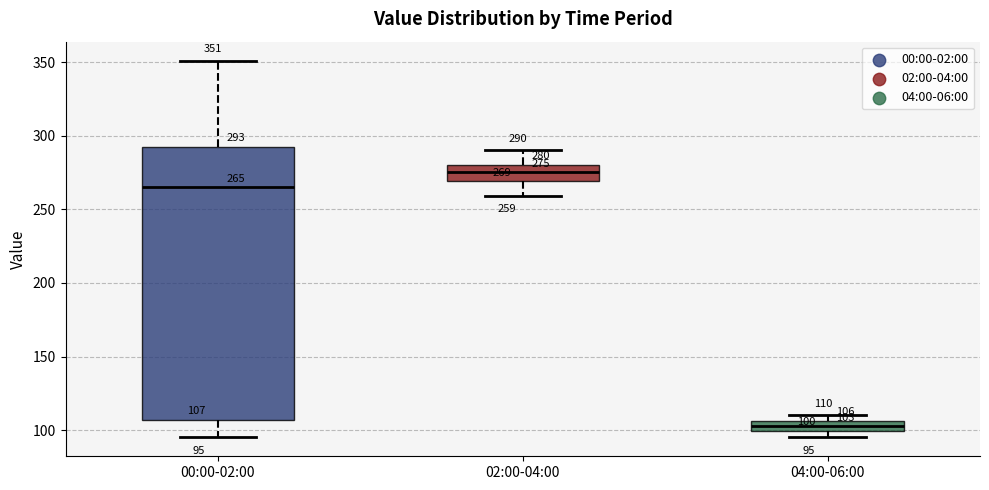

Which box is the tallest, from its lower edge to its upper edge?

00:00-02:00